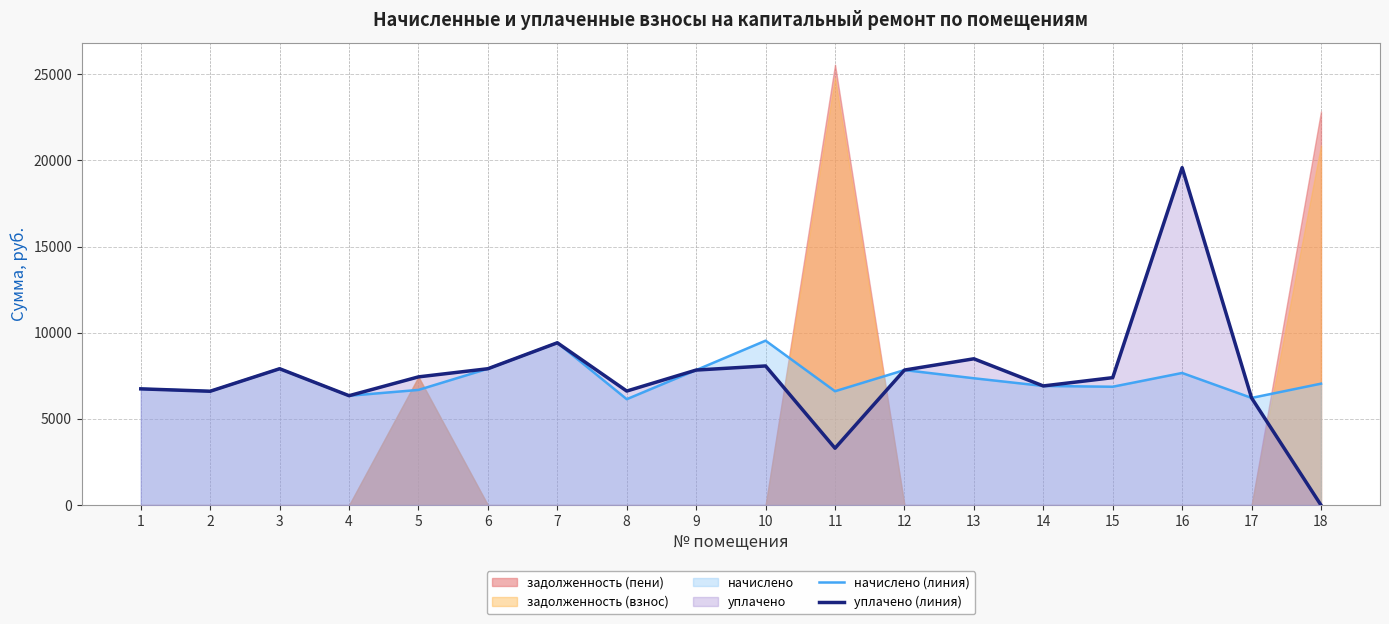

At which label does начислено (линия) reach its peak?

10